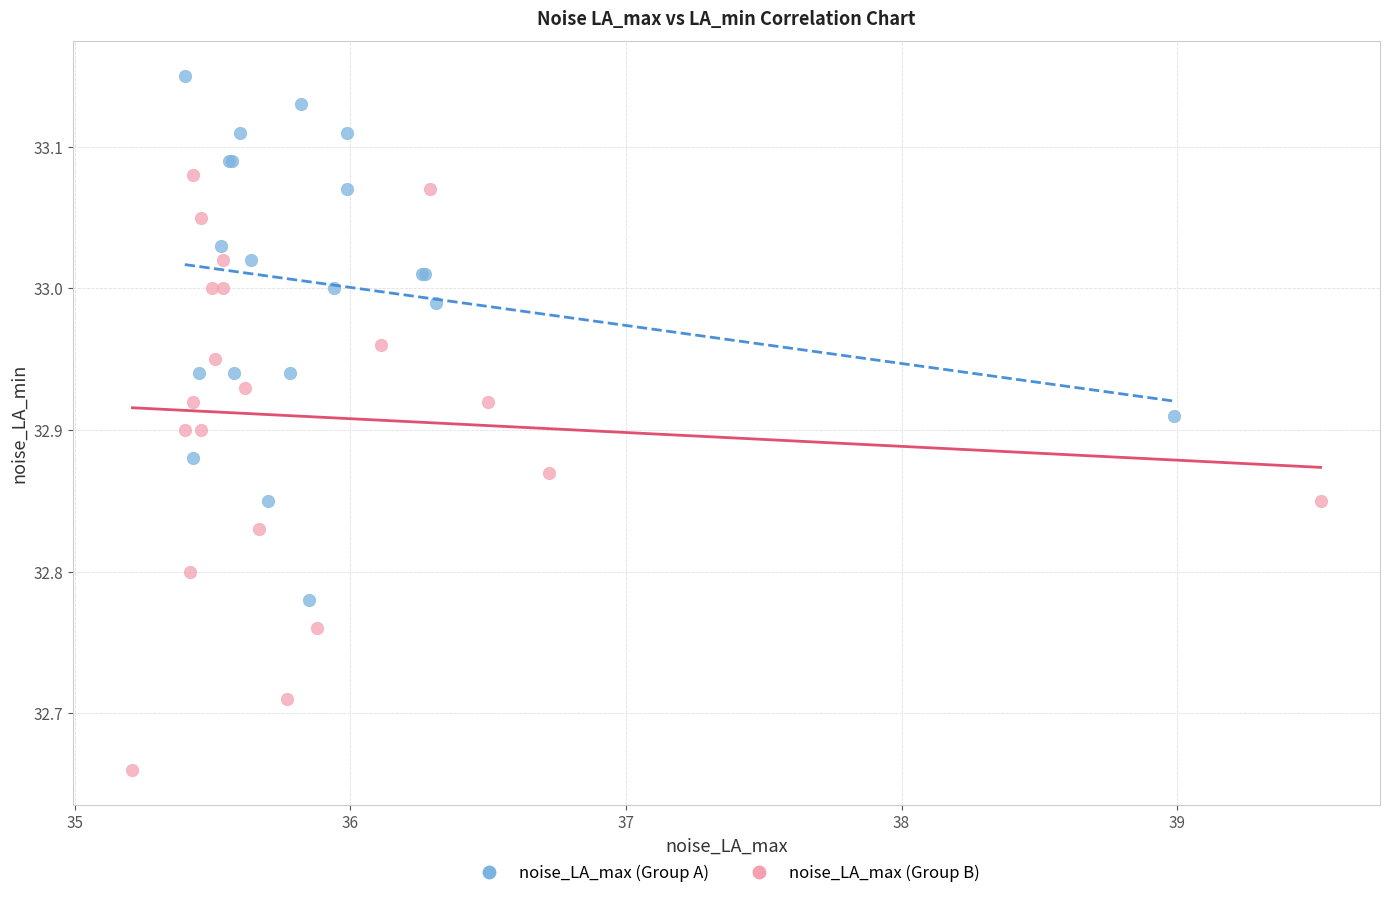

Which series has the largest Y range (max minus min)?

noise_LA_max (Group B)